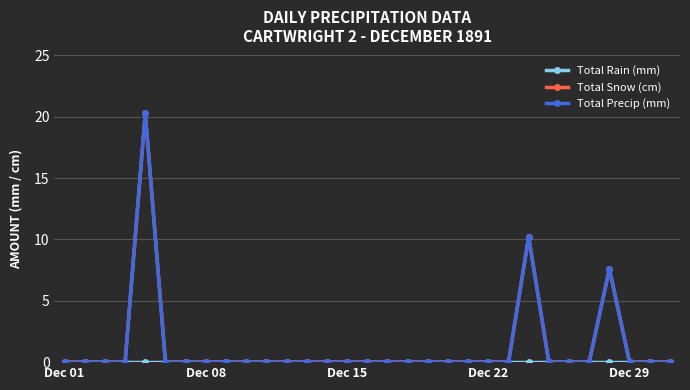

Does the chart display data point markers on the line(s)?

Yes